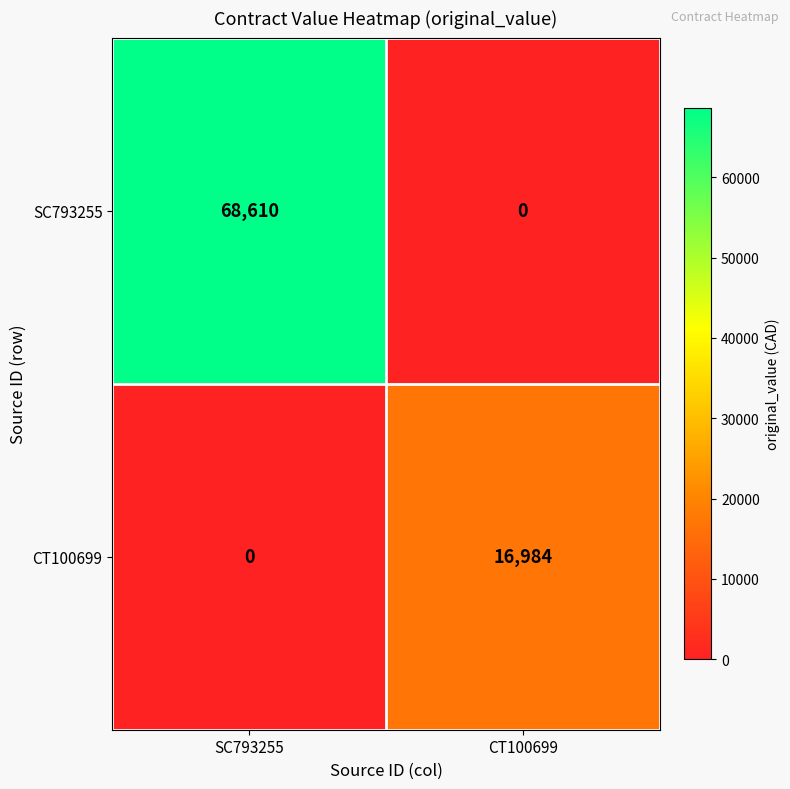

What is the average value of the CT100699 series?

8492